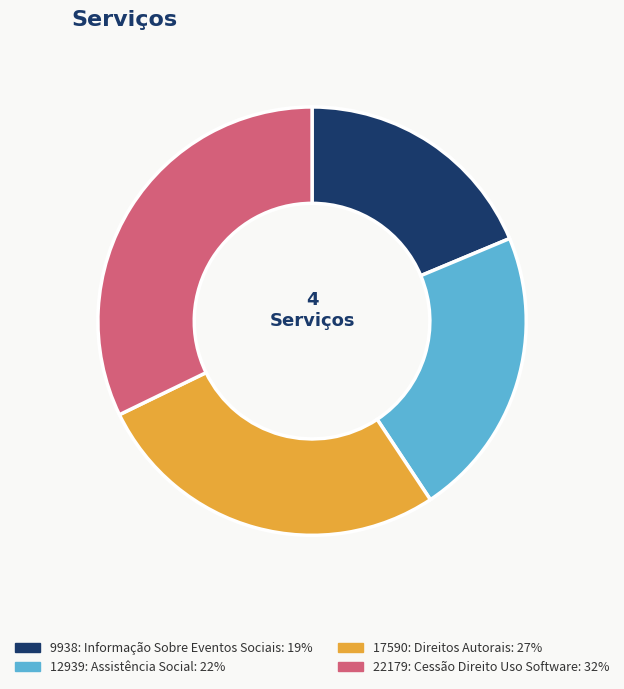

Combined, do 22179: Cessão Direito Uso Software and 17590: Direitos Autorais account for over 50%?

Yes